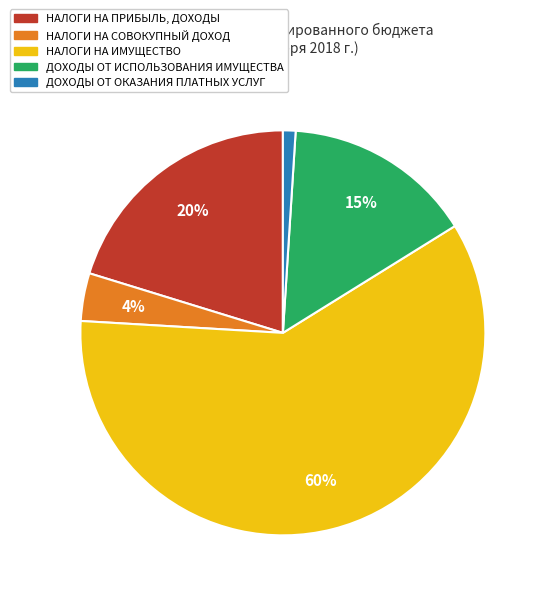

Which has a higher value, ДОХОДЫ ОТ ОКАЗАНИЯ ПЛАТНЫХ УСЛУГ or ДОХОДЫ ОТ ИСПОЛЬЗОВАНИЯ ИМУЩЕСТВА?

ДОХОДЫ ОТ ИСПОЛЬЗОВАНИЯ ИМУЩЕСТВА